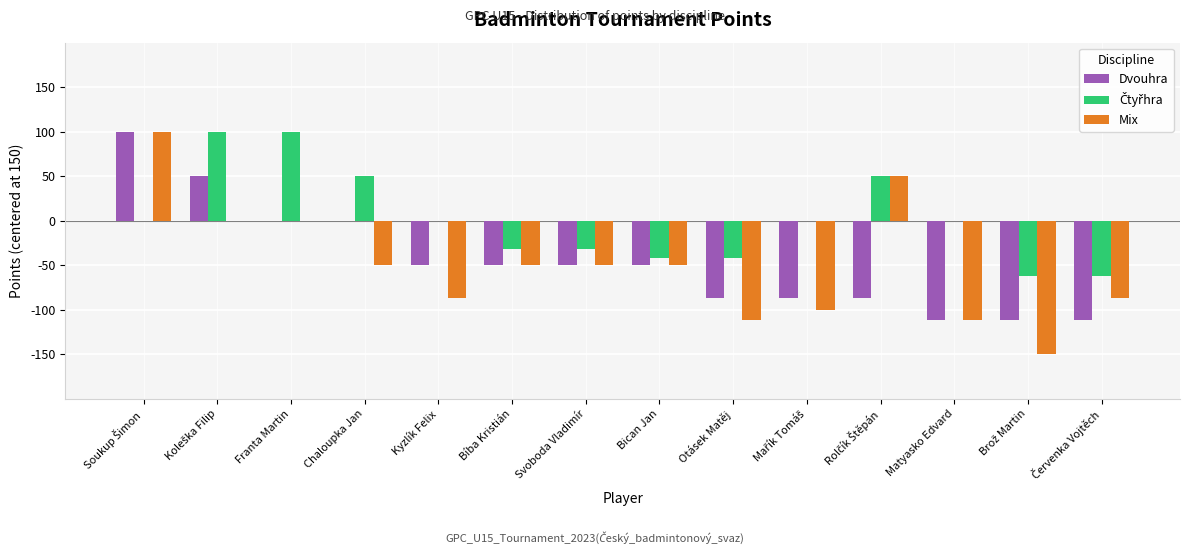

What is the maximum value shown in the chart?

100